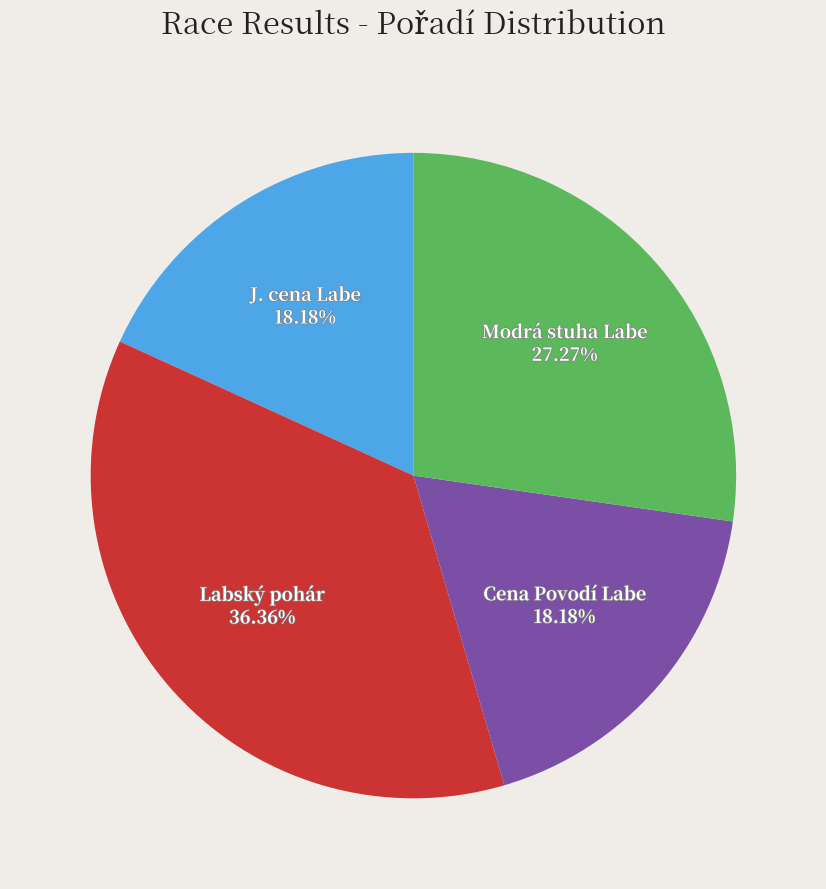

How many segments does this pie chart have?

4